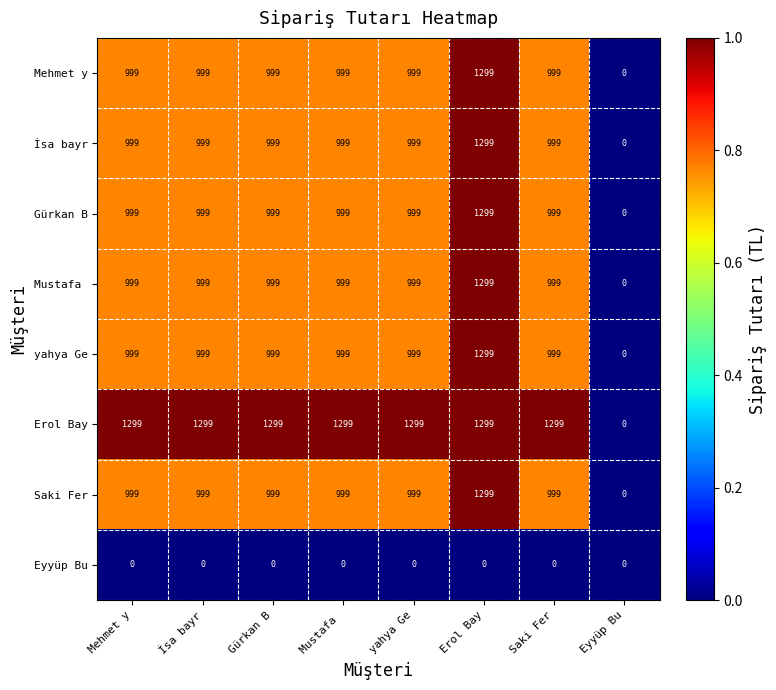

What is the difference between the highest and lowest values at İsa bayr?

1299